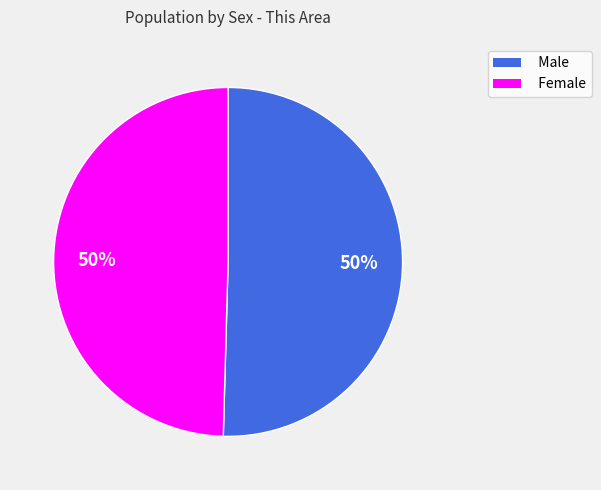

To the nearest percent, what portion does Female represent?

50%